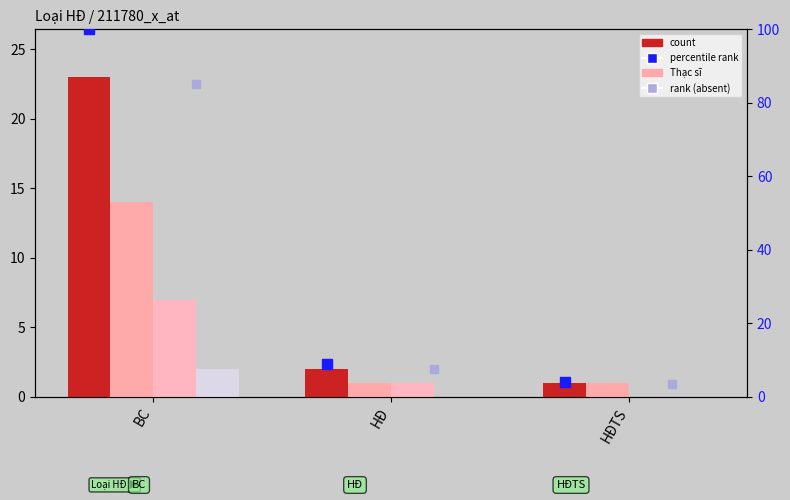

What is the total value across all series at HĐTS?

9.4